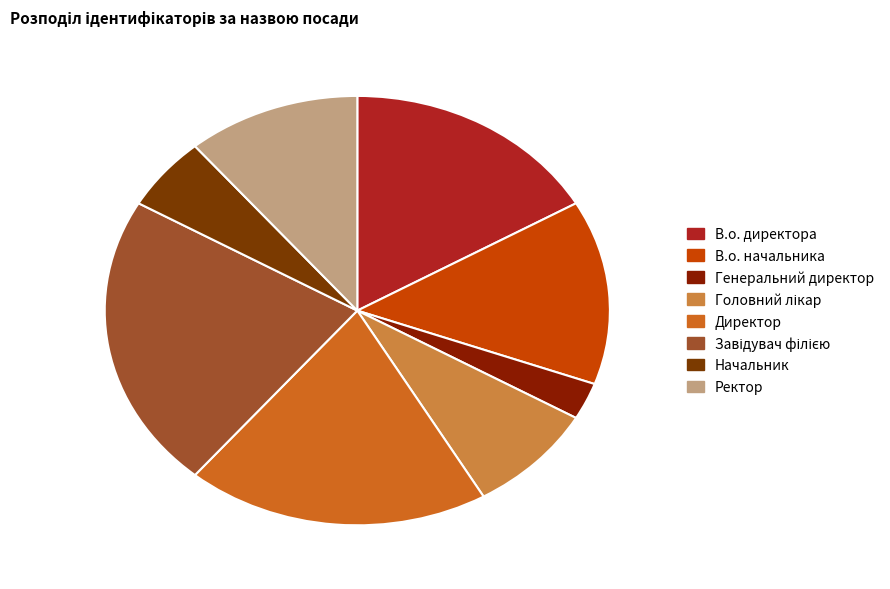

Combined, what portion of the pie is Завідувач філією and Генеральний директор?

25.0%